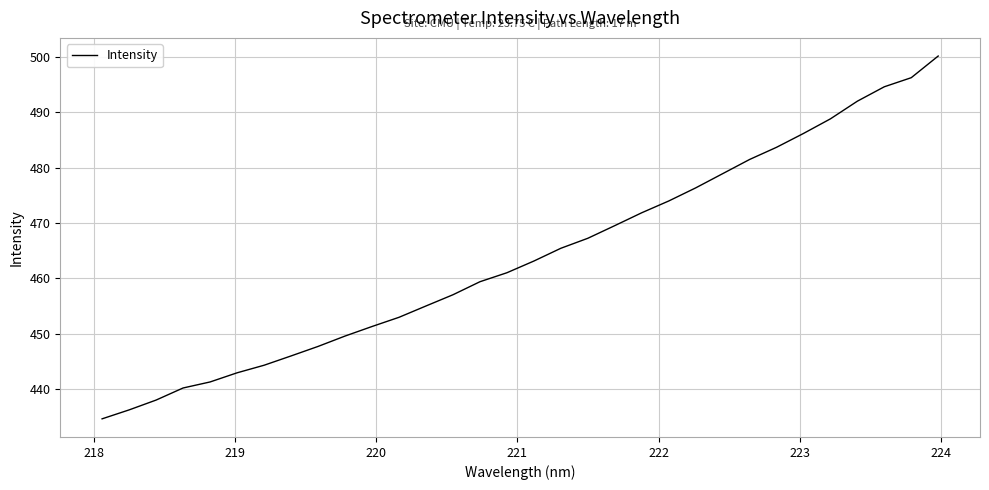

Reading left to right, list all the values displayed in this chart.

434.6	436.2	438.0	440.2	441.3	442.9	444.3	446.0	447.7	449.6	451.3	453.0	455.0	457.0	459.4	461.0	463.1	465.4	467.2	469.5	471.9	474.0	476.3	478.9	481.5	483.7	486.2	488.8	492.0	494.6	496.2	500.2